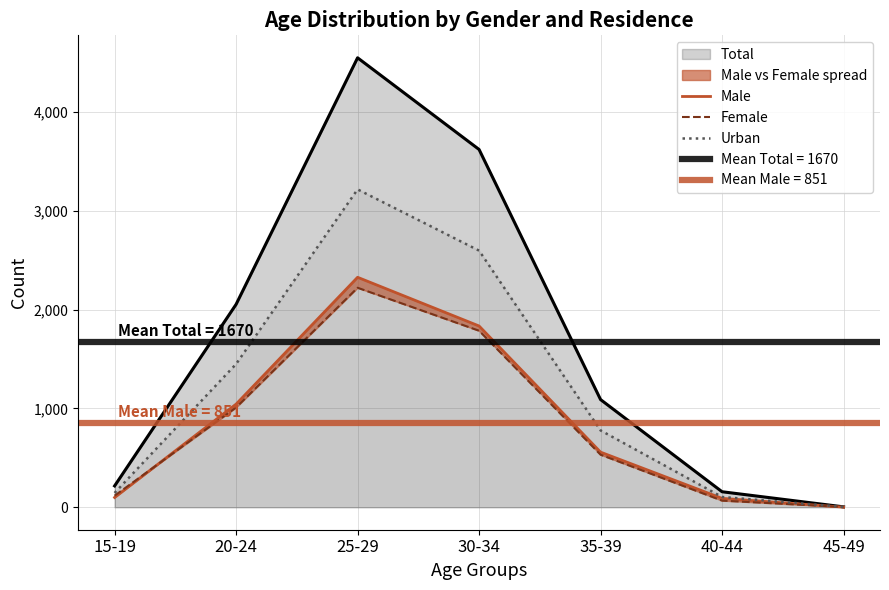

What is the minimum value shown in the chart?

1